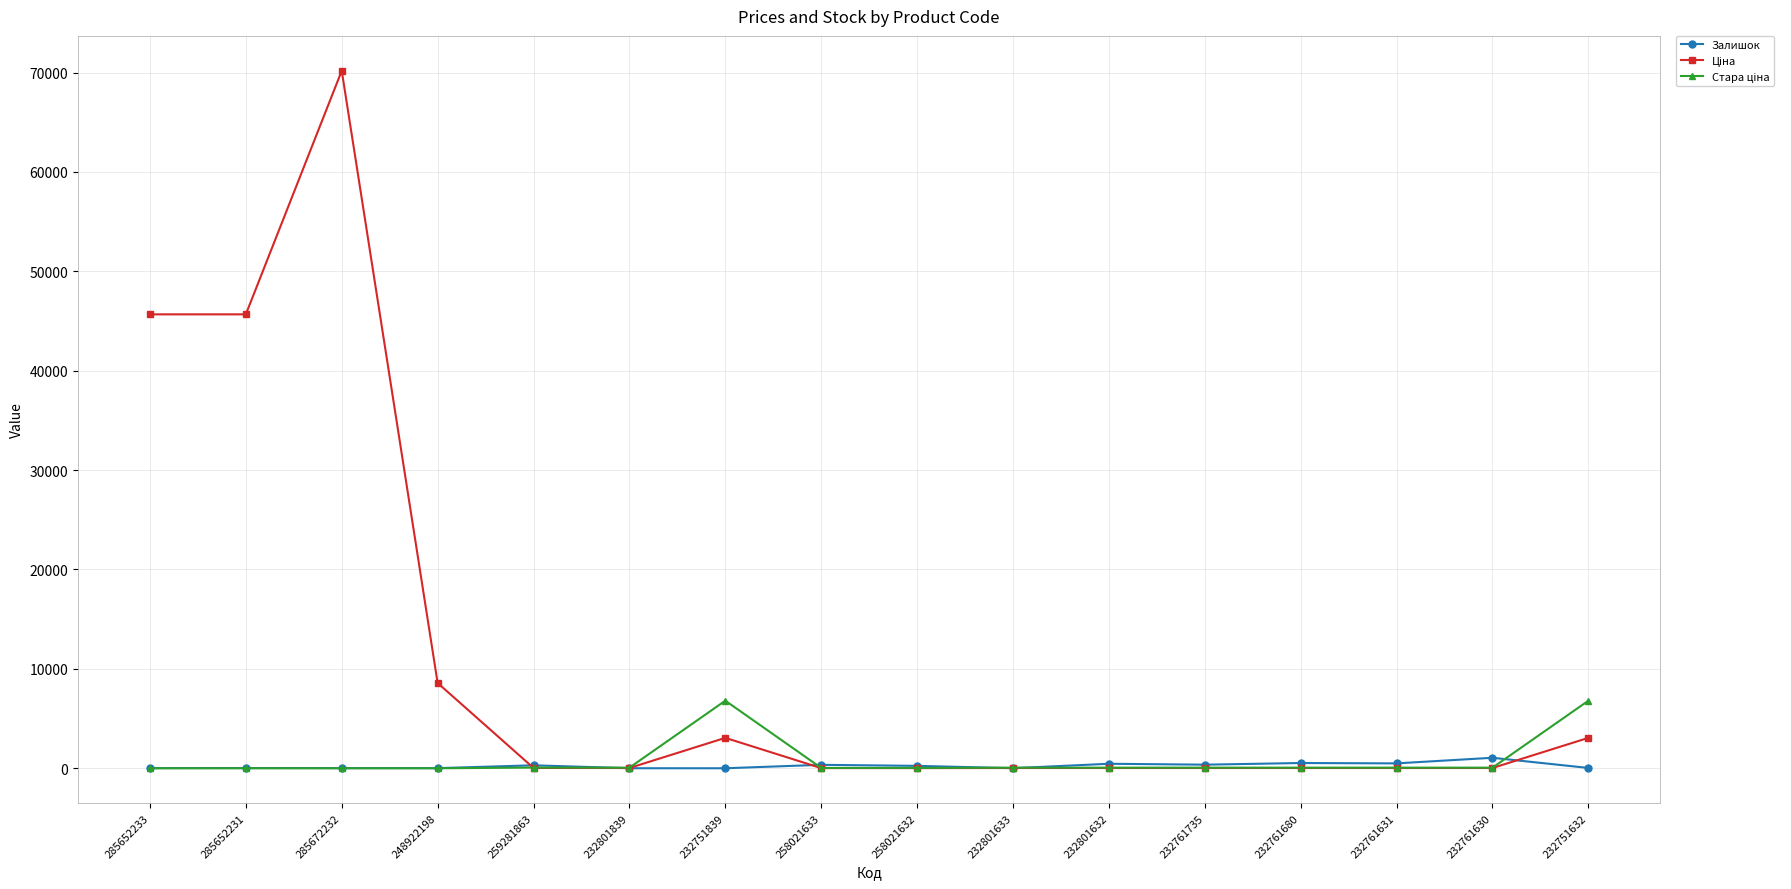

What is the sum of the Залишок values at 232761631 and 248922198?

504.0